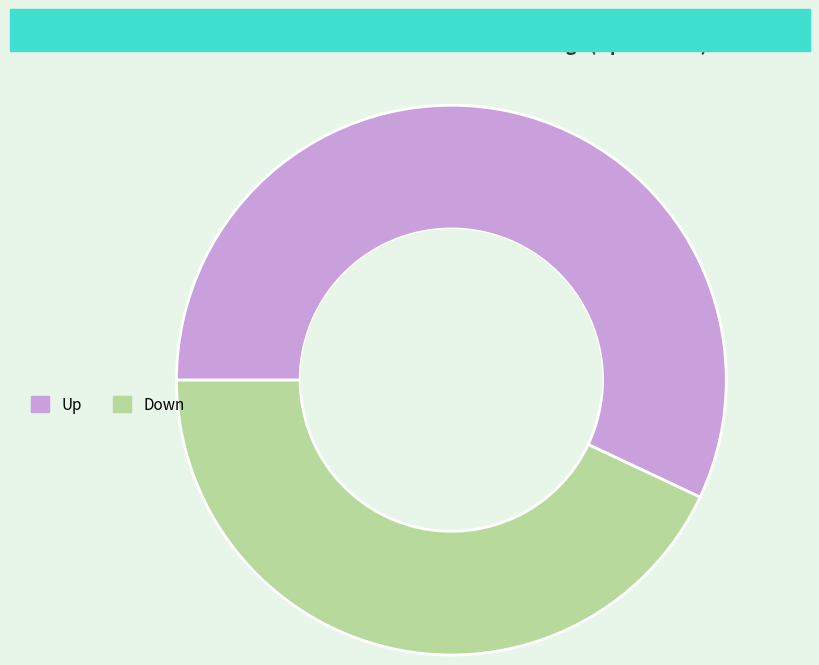

Is the sum of Up and Down greater than half?

Yes